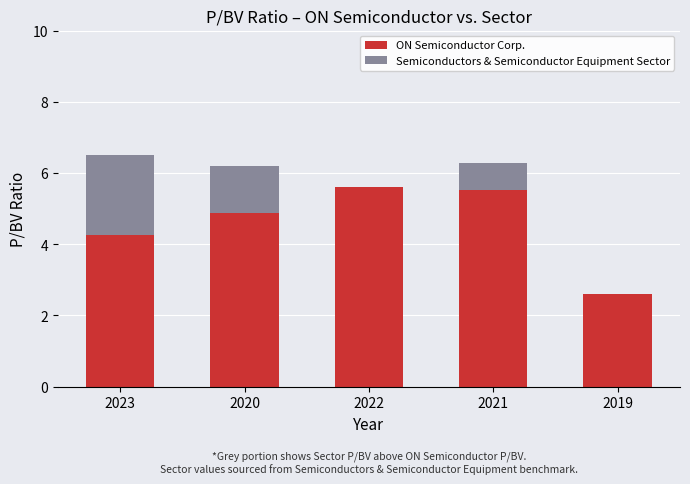

At which label does ON Semiconductor Corp. first exceed 4?

2023